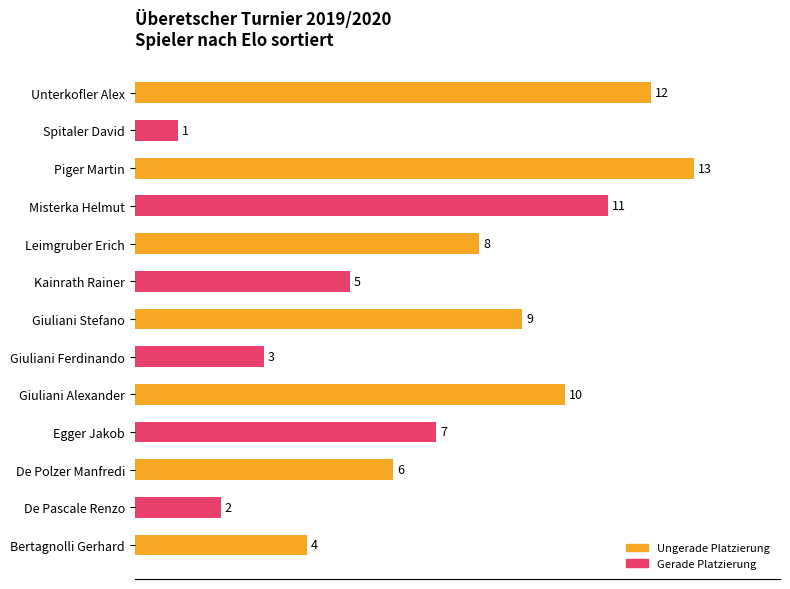

Rank the categories by value from highest to lowest.

Piger Martin, Unterkofler Alex, Misterka Helmut, Giuliani Alexander, Giuliani Stefano, Leimgruber Erich, Egger Jakob, De Polzer Manfredi, Kainrath Rainer, Bertagnolli Gerhard, Giuliani Ferdinando, De Pascale Renzo, Spitaler David